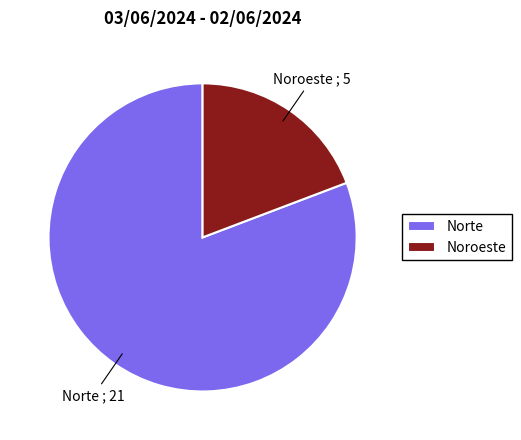

What is the majority slice?

Norte